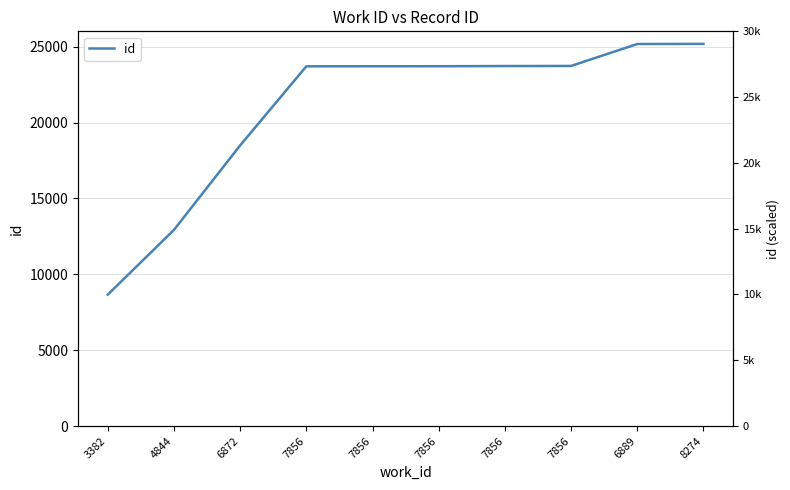

True or false: there are more than 1 points higher than both neighbors.

False